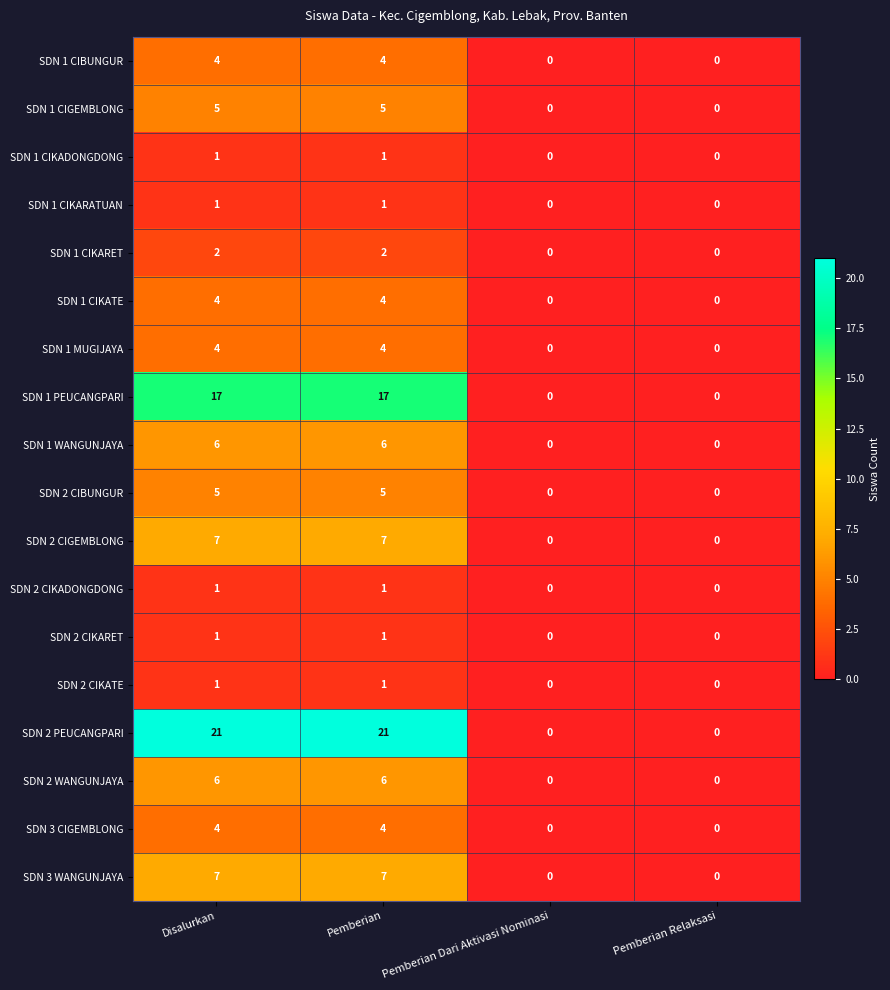

Count the SDN 1 PEUCANGPARI values in the range 0 to 17.

4